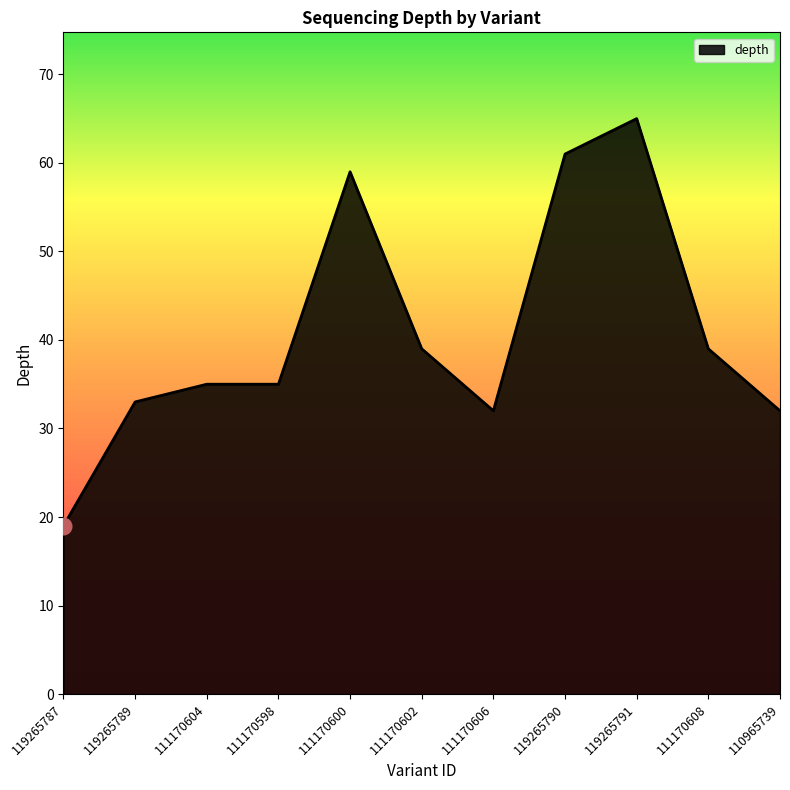

At which category does the chart reach its minimum across all series?

119265787